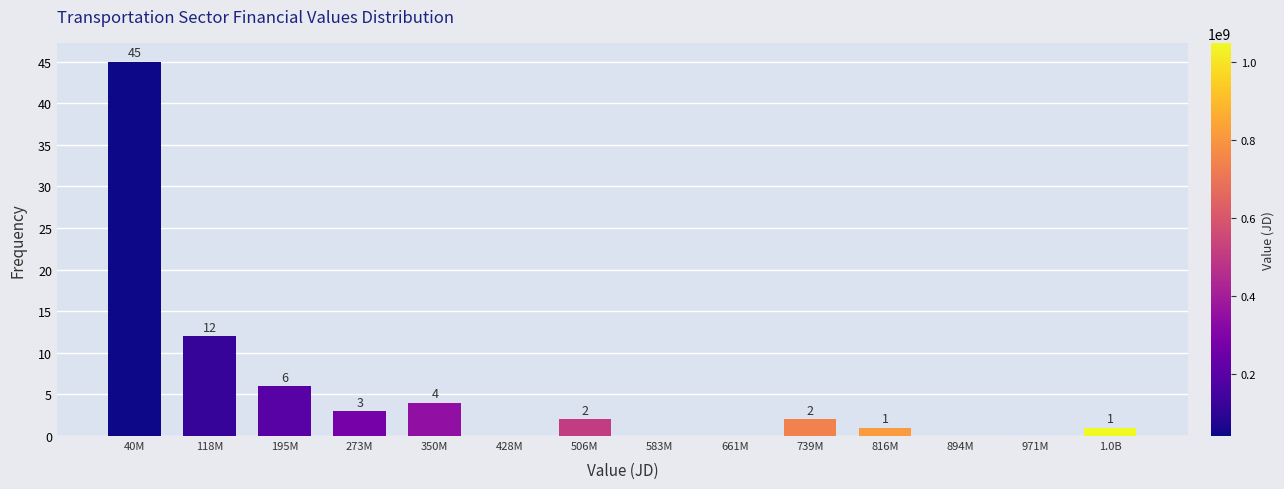

Reading left to right, what are all the values shown in this chart?

40M=45	118M=12	195M=6	273M=3	350M=4	428M=0	506M=2	583M=0	661M=0	739M=2	816M=1	894M=0	971M=0	1.0B=1